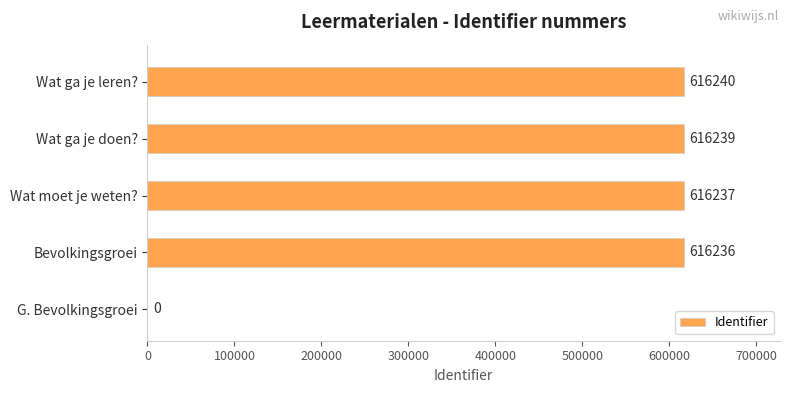

What is the average value?

492990